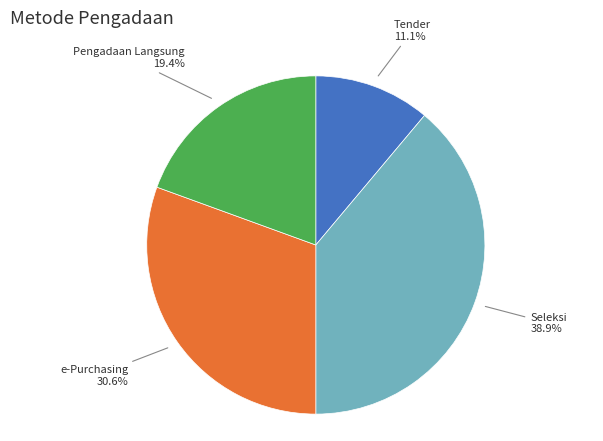

To the nearest percent, what is the average slice percentage?

25%